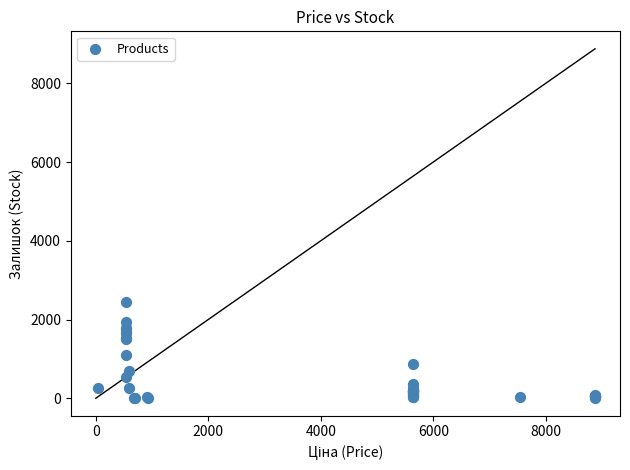

What Y value in the scatter plot is closest to 1217?

1111